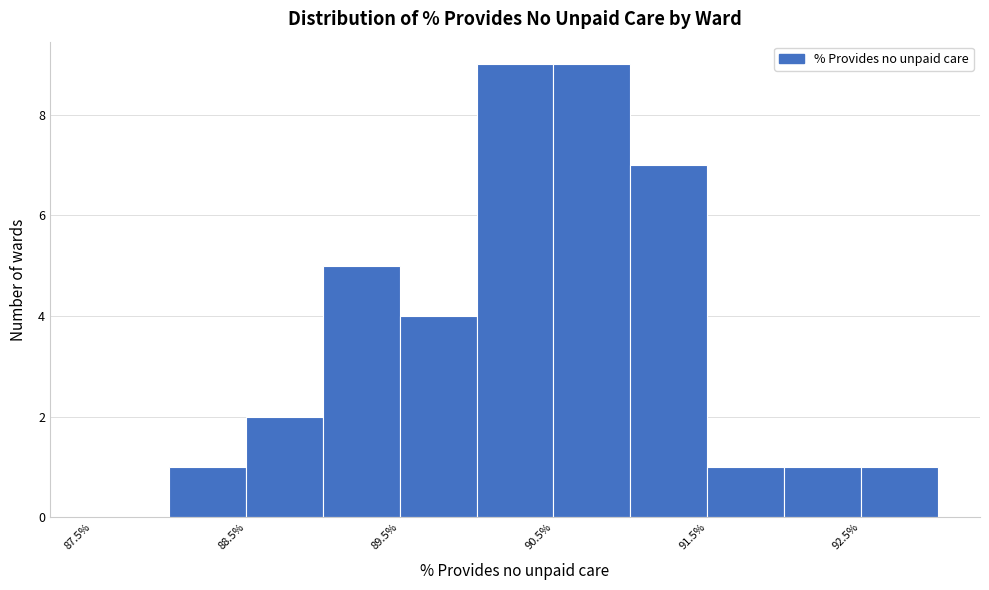

How tall is the bar that spans 88.0 to 88.5 on the x-axis? The values are not printed on the chart, so give them approximately, as read against the axis.

1